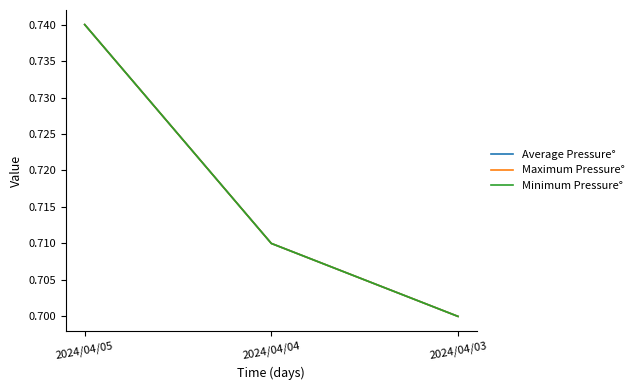

Does the chart have visible grid lines?

No